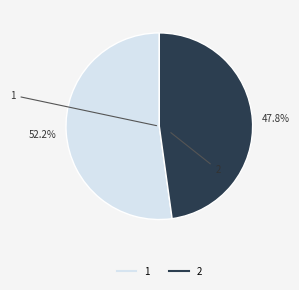

Is it true that 1 is 52% of the pie?

True